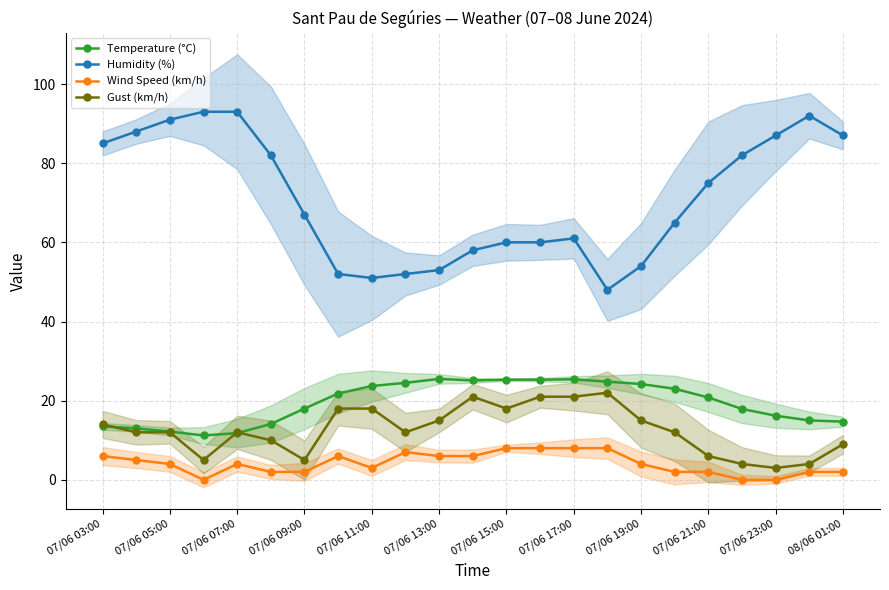

Is it true that Wind Speed (km/h) equals 4.1 at 07/06 17:00?

False